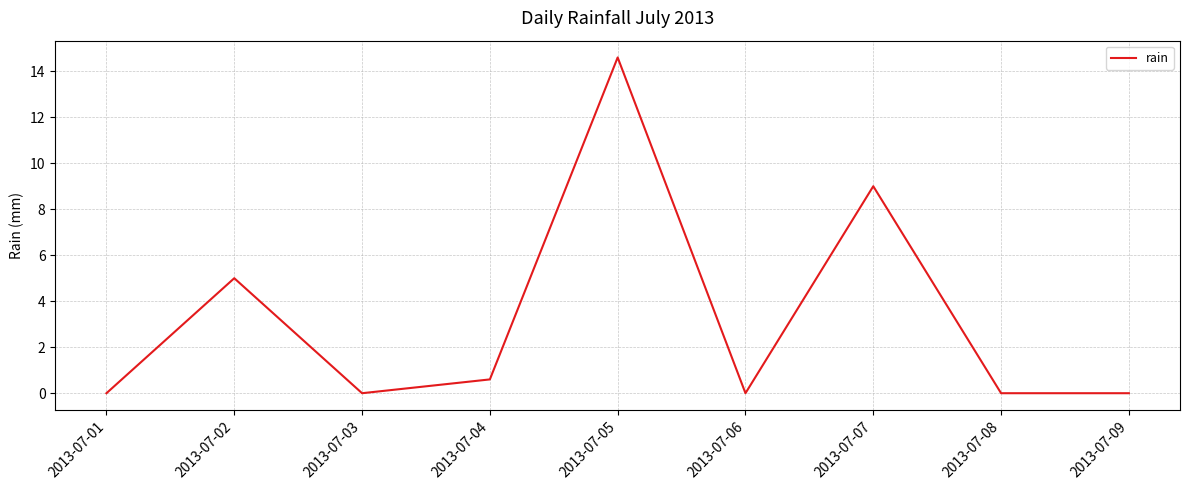

Does the chart have visible grid lines?

Yes